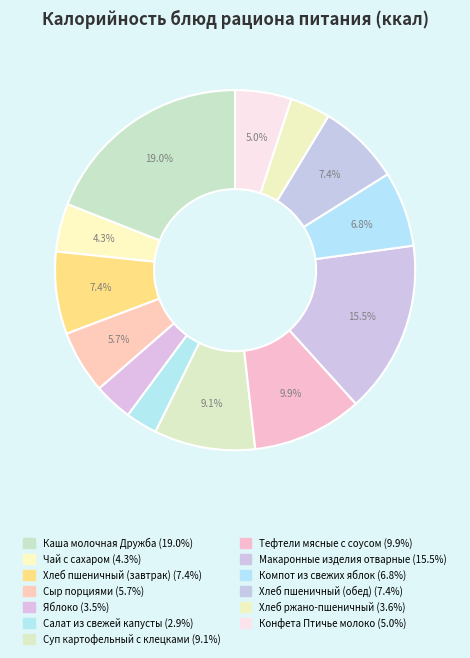

How many segments does this pie chart have?

13